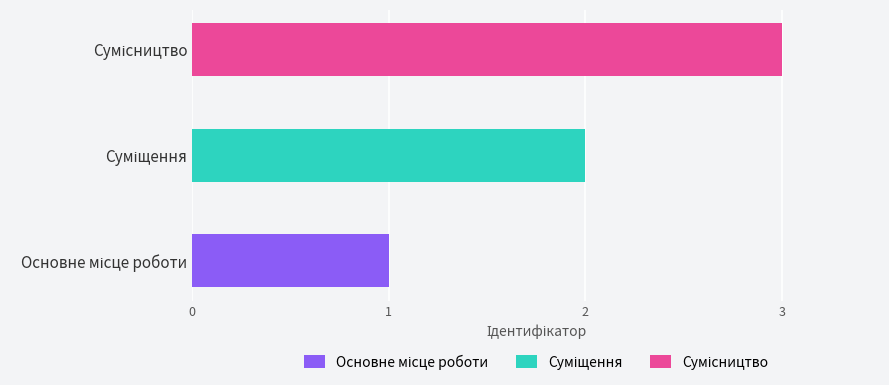

What is the label of the 2nd bar from the left?

Суміщення